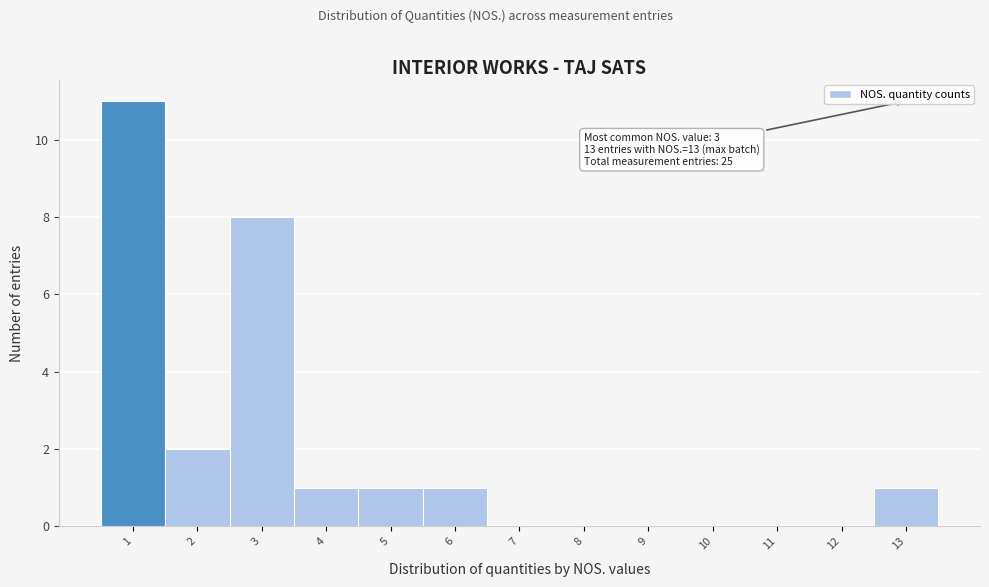

Over which range of the x-axis is the bar tallest?

0.5 to 1.5